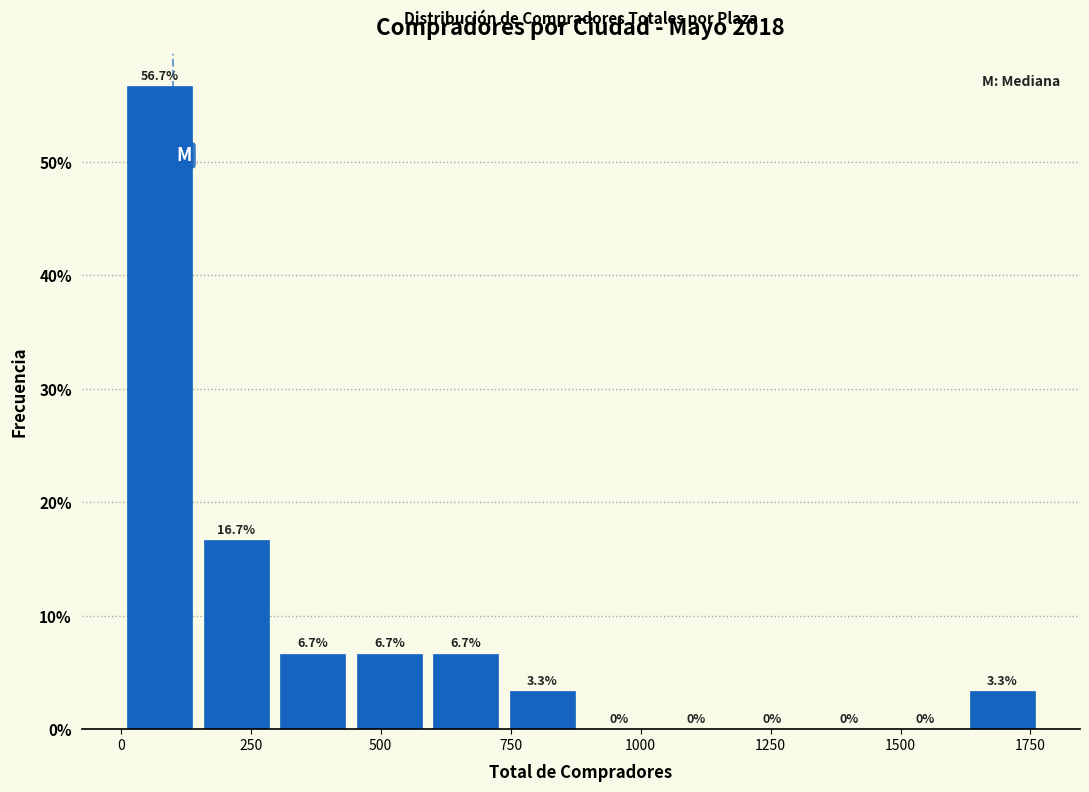

Around what value on the x-axis is the tallest bar? Give the approximate position of its centre, as read against the axis.

50